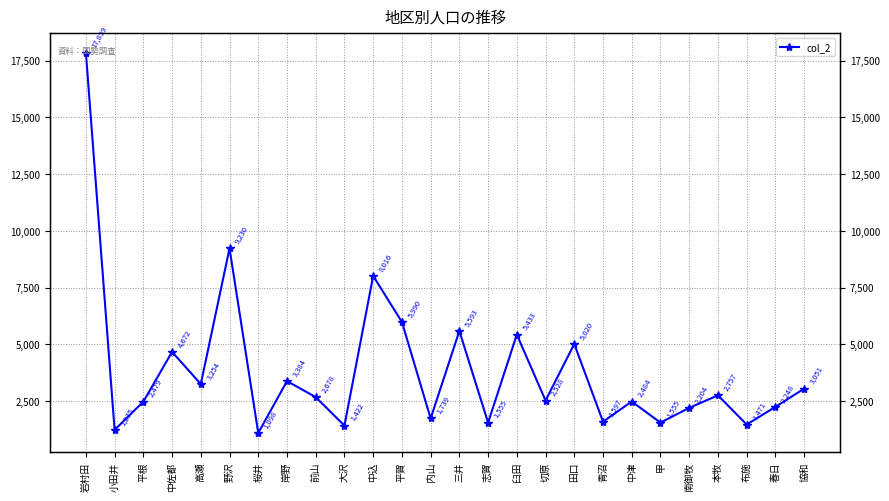

Reading left to right, list all the values displayed in this chart.

岩村田=17859	小田井=1235	平根=2479	中佐都=4672	高瀬=3254	野沢=9230	桜井=1098	岸野=3384	前山=2678	大沢=1422	中込=8016	平賀=5990	内山=1739	三井=5593	志賀=1555	臼田=5433	切原=2528	田口=5020	青沼=1597	中津=2484	甲=1555	南御牧=2204	本牧=2757	布施=1471	春日=2248	協和=3051